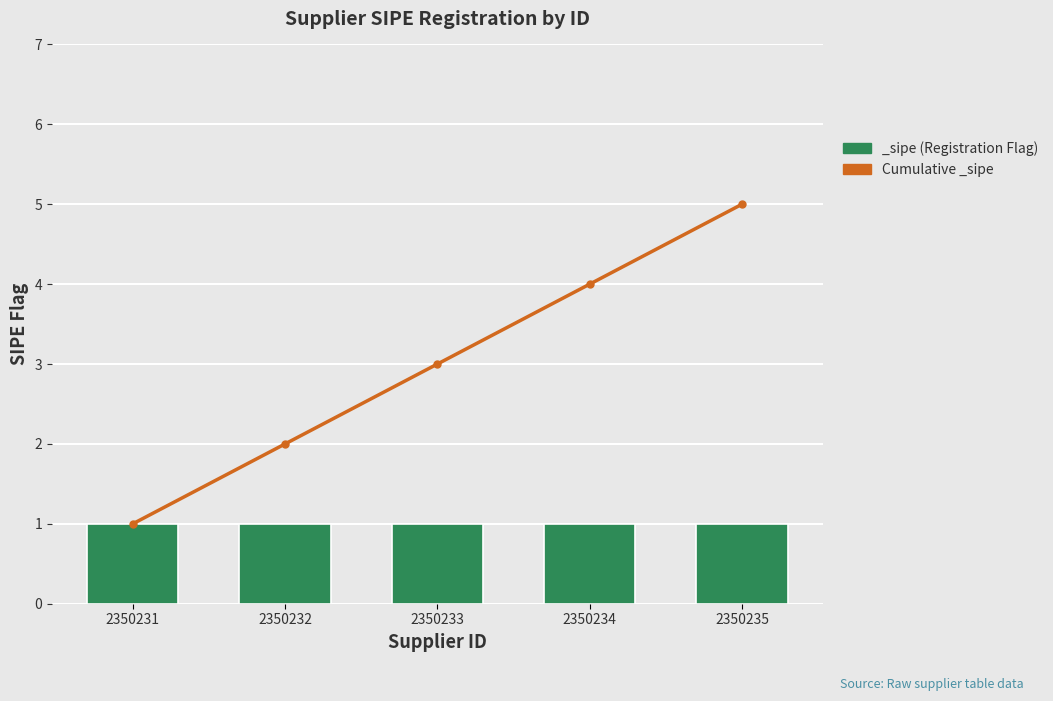

Does the chart contain stacked bars?

No